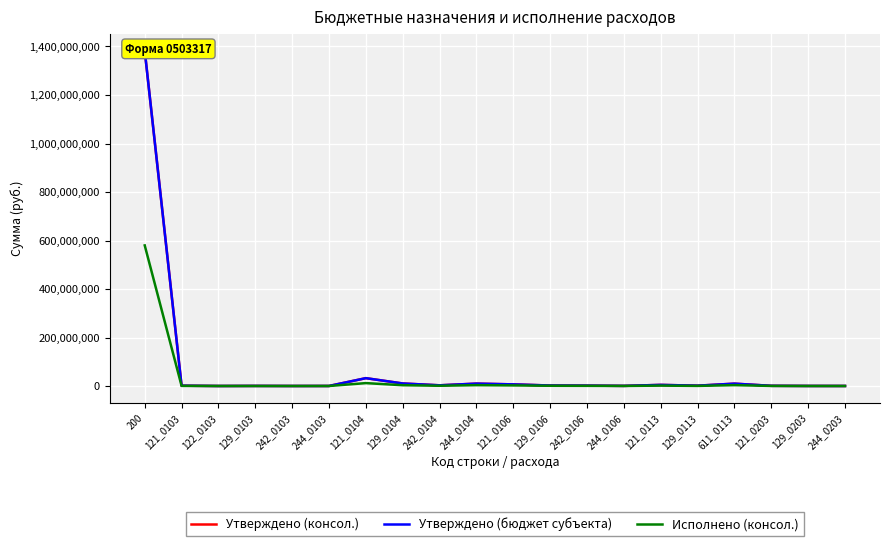

How many values in the Утверждено (консол.) series are below 1561126?

10